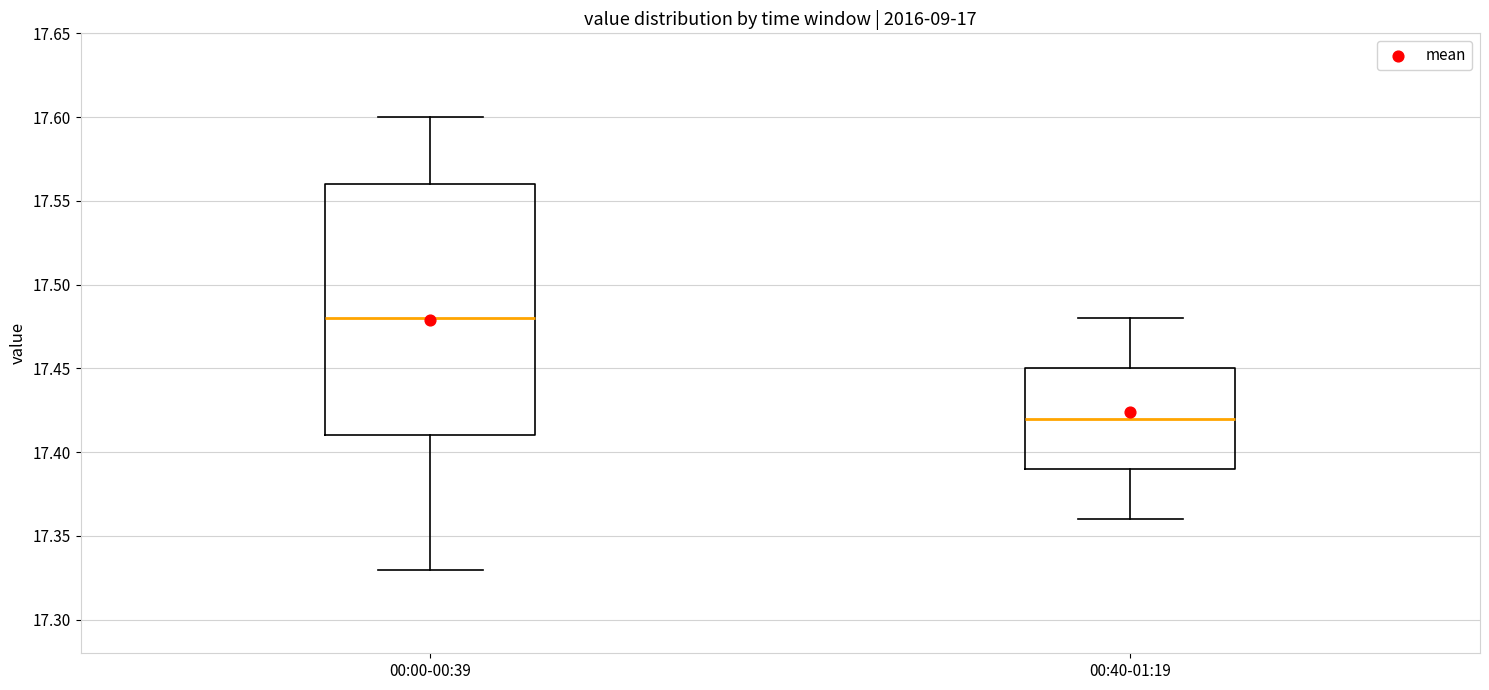

Where does the lower whisker of the box for 00:00-00:39 end on the y-axis? The values are not printed on the chart, so give them approximately, as read against the axis.

17.33